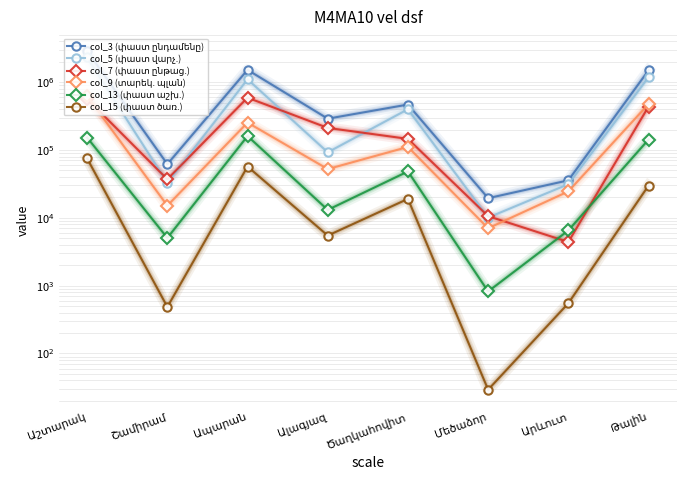

What is the maximum value for col_15 (փաստ ծառ.)?

74841.1